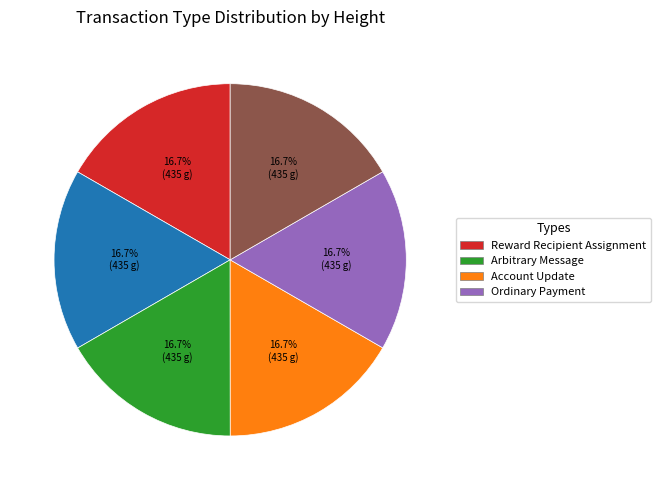

Does any single category account for the majority?

No